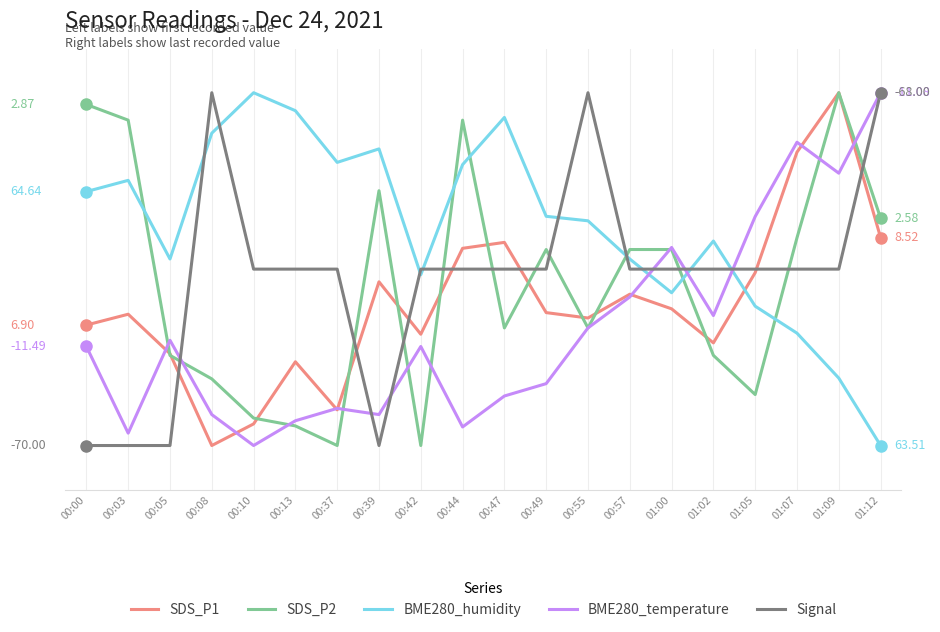

What are all the series names shown in the legend?

SDS_P1, SDS_P2, BME280_humidity, BME280_temperature, Signal